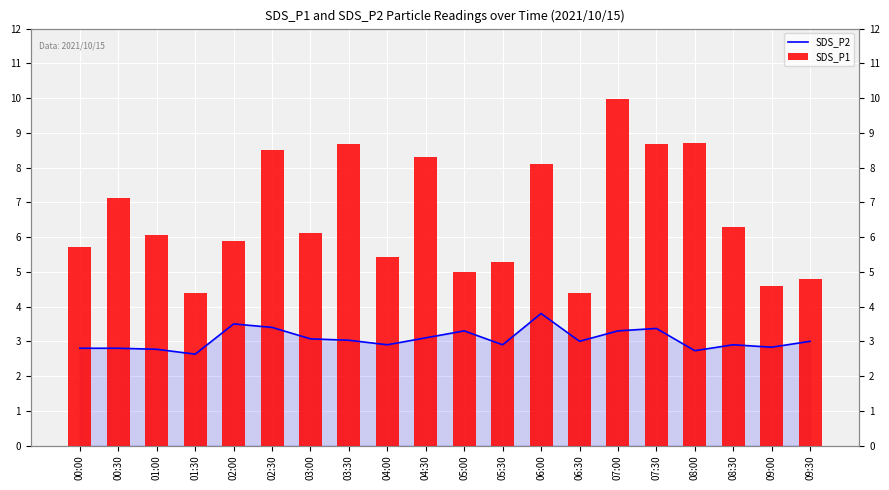

What value does the SDS_P2 series have at 00:00?

2.8